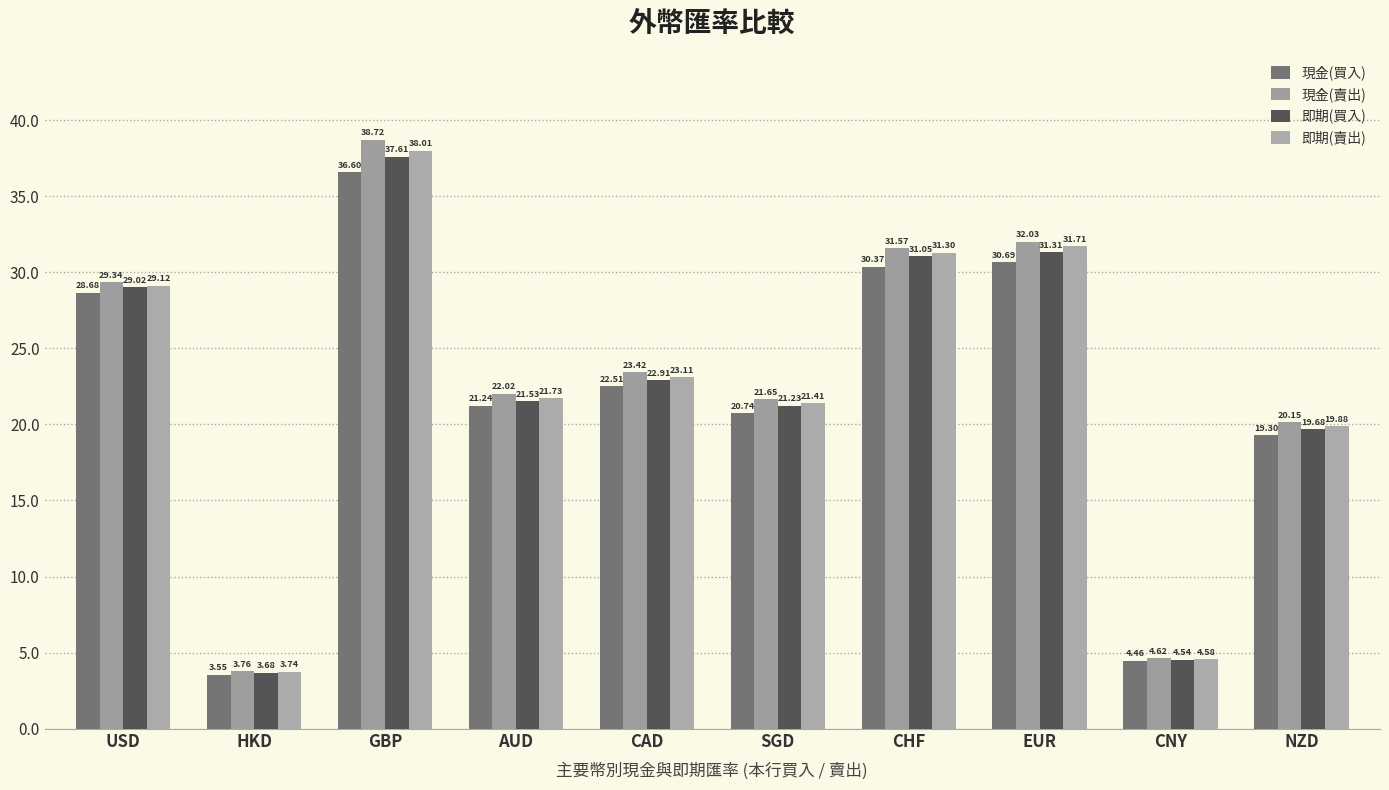

What is the sum of the 即期(買入) values at CHF and CNY?

35.6